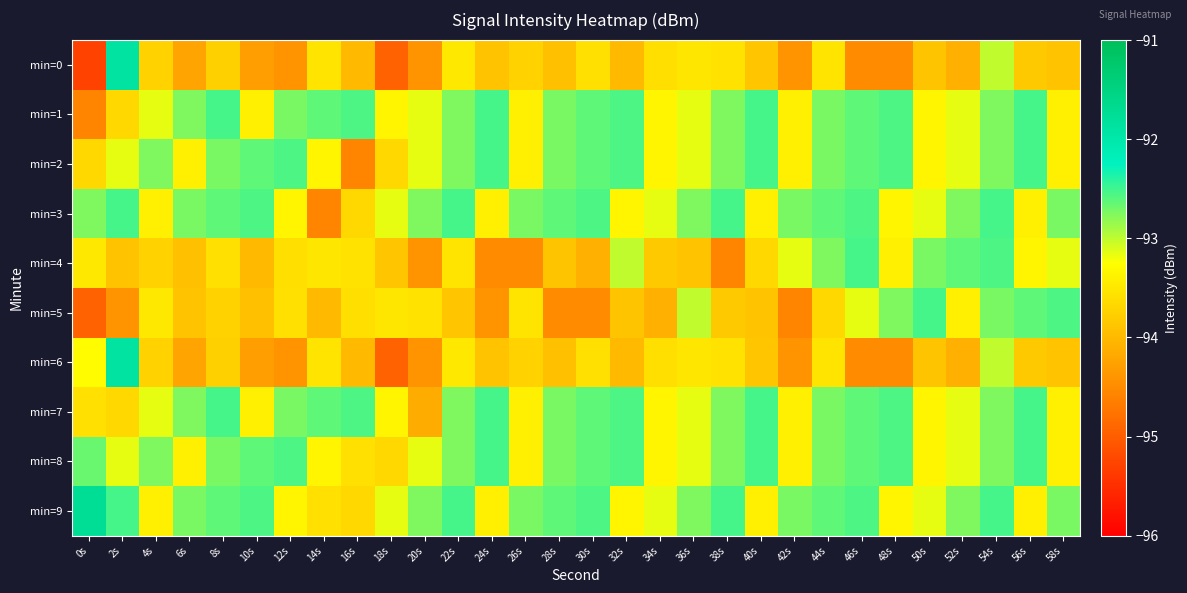

How many series are shown in this chart?

10